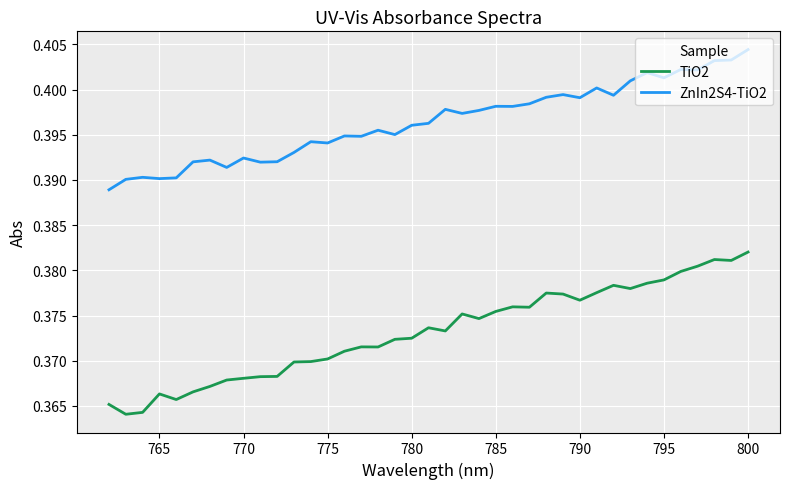

What are all the series names shown in the legend?

TiO2, ZnIn2S4-TiO2